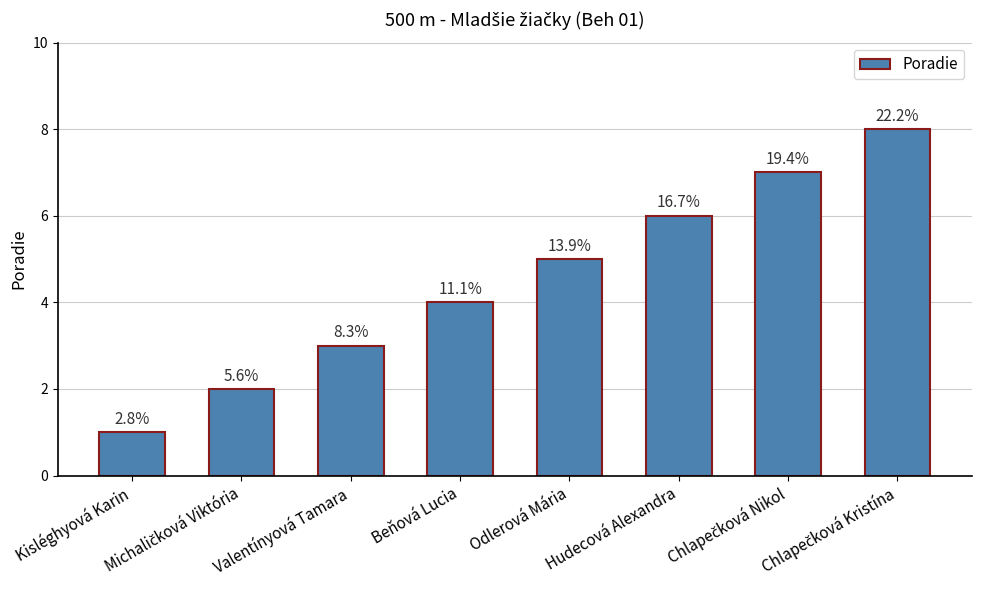

What is the average value?

4